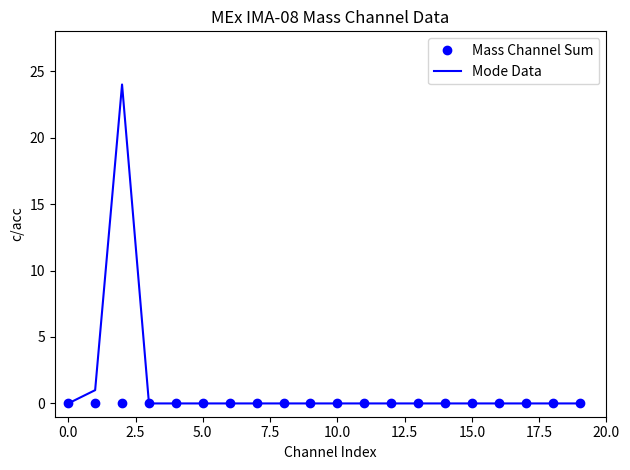

What are all the series names shown in the legend?

Mass Channel Sum, Mode Data